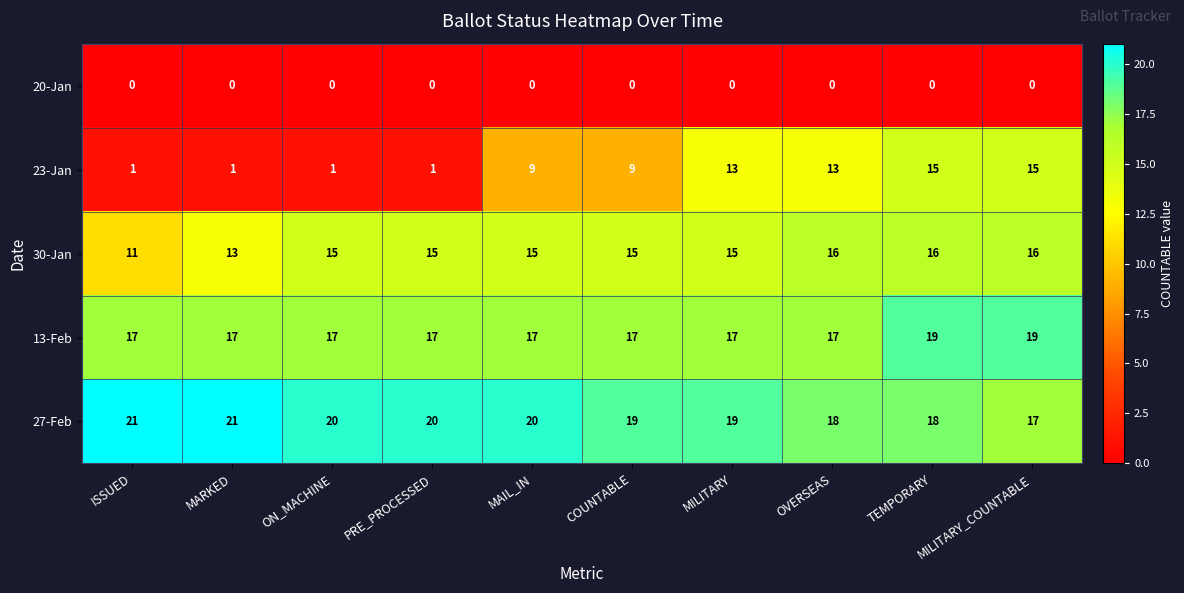

Is it true that 30-Jan equals 16 at OVERSEAS?

True